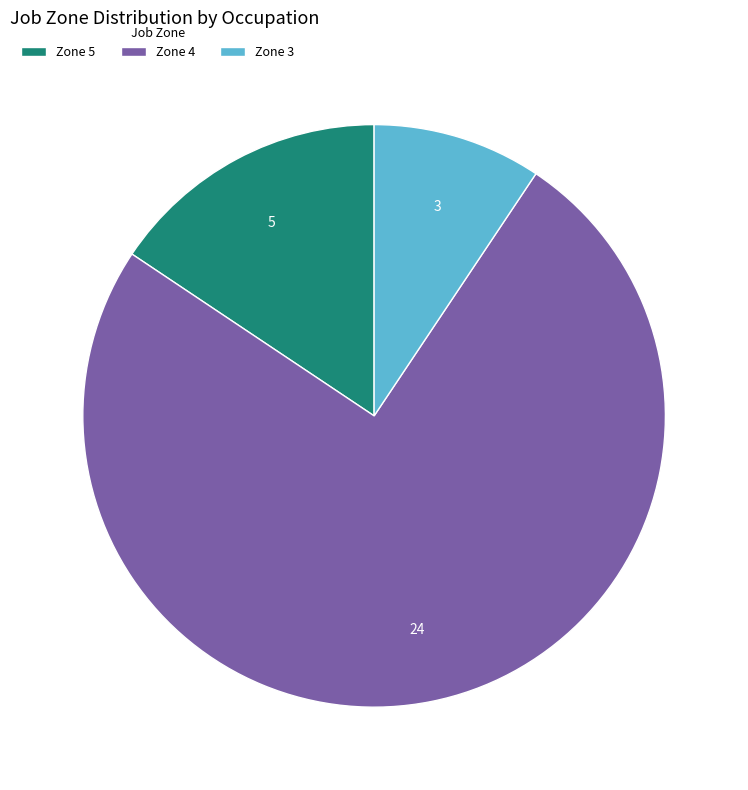

Does any single category account for the majority?

Yes